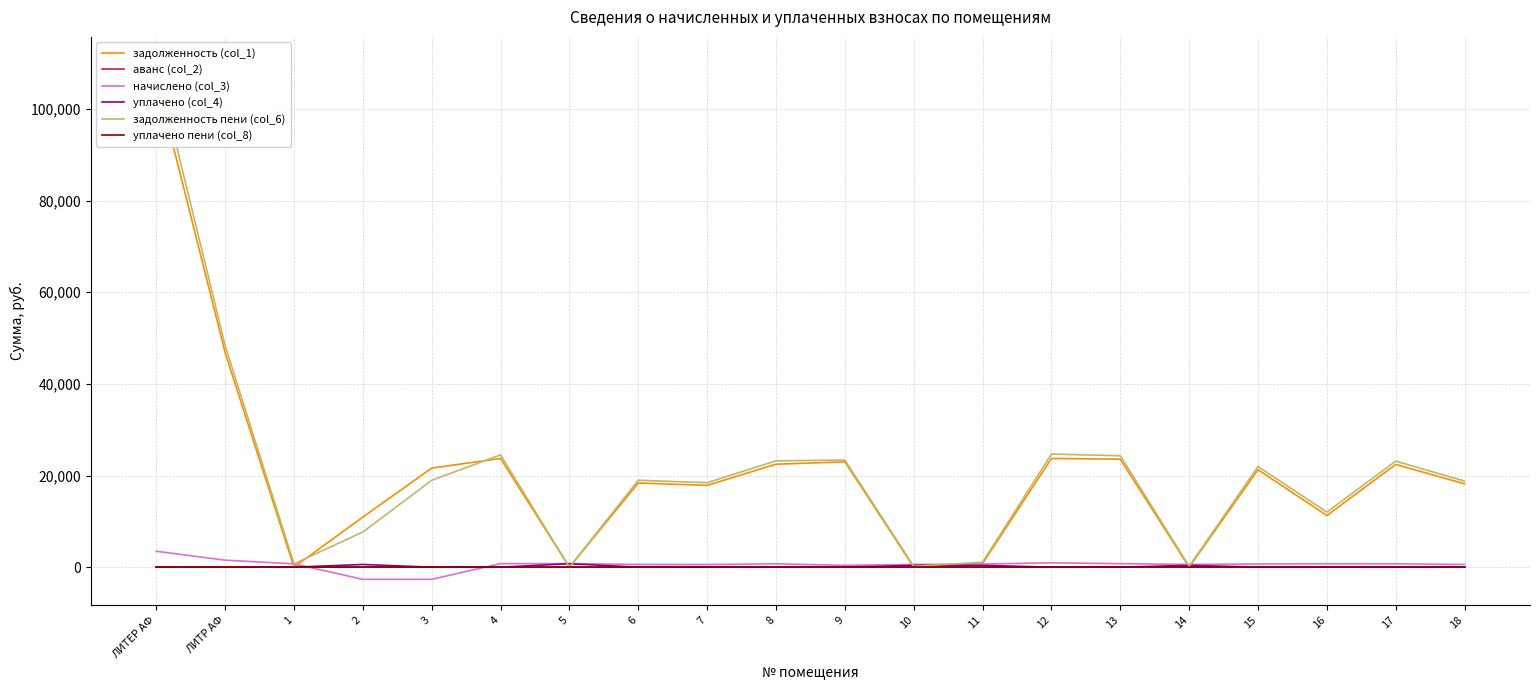

Reading right to left, transcribe all the data shown in this chart.

задолженность (col_1): 18194.6	22415.2	11271.3	21274.4	0.0	23555.9	23726.9	802.6	0.0	22985.5	22472.3	17852.3	18365.6	0.0	23726.9	21616.8	10930.4	0.0	46826.5	106600.4
аванс (col_2): 0.0	0.0	0.0	0.0	0.4	0.0	0.0	0.0	0.0	0.0	0.0	0.0	0.0	0.0	0.0	0.0	0.0	7.8	0.0	0.0
начислено (col_3): 593.3	731.0	740.3	693.8	604.5	768.2	950.7	688.2	598.9	396.3	732.8	582.2	598.9	760.7	773.8	-2652.2	-2659.7	731.0	1527.1	3476.3
уплачено (col_4): 0.0	0.0	0.0	0.0	403.0	0.0	0.0	399.3	400.0	0.0	0.0	0.0	0.0	760.7	0.0	0.0	591.5	0.0	0.0	0.0
задолженность пени (col_6): 18788.0	23146.1	12011.6	21968.2	201.1	24324.1	24677.6	1091.5	198.9	23381.8	23205.1	18434.5	18964.6	0.0	24500.6	18964.6	7679.2	723.1	48353.6	110076.8
уплачено пени (col_8): 0.0	0.0	0.0	0.0	0.0	0.0	0.0	0.0	0.0	0.0	0.0	0.0	0.0	0.0	0.0	0.0	0.0	0.0	0.0	0.0